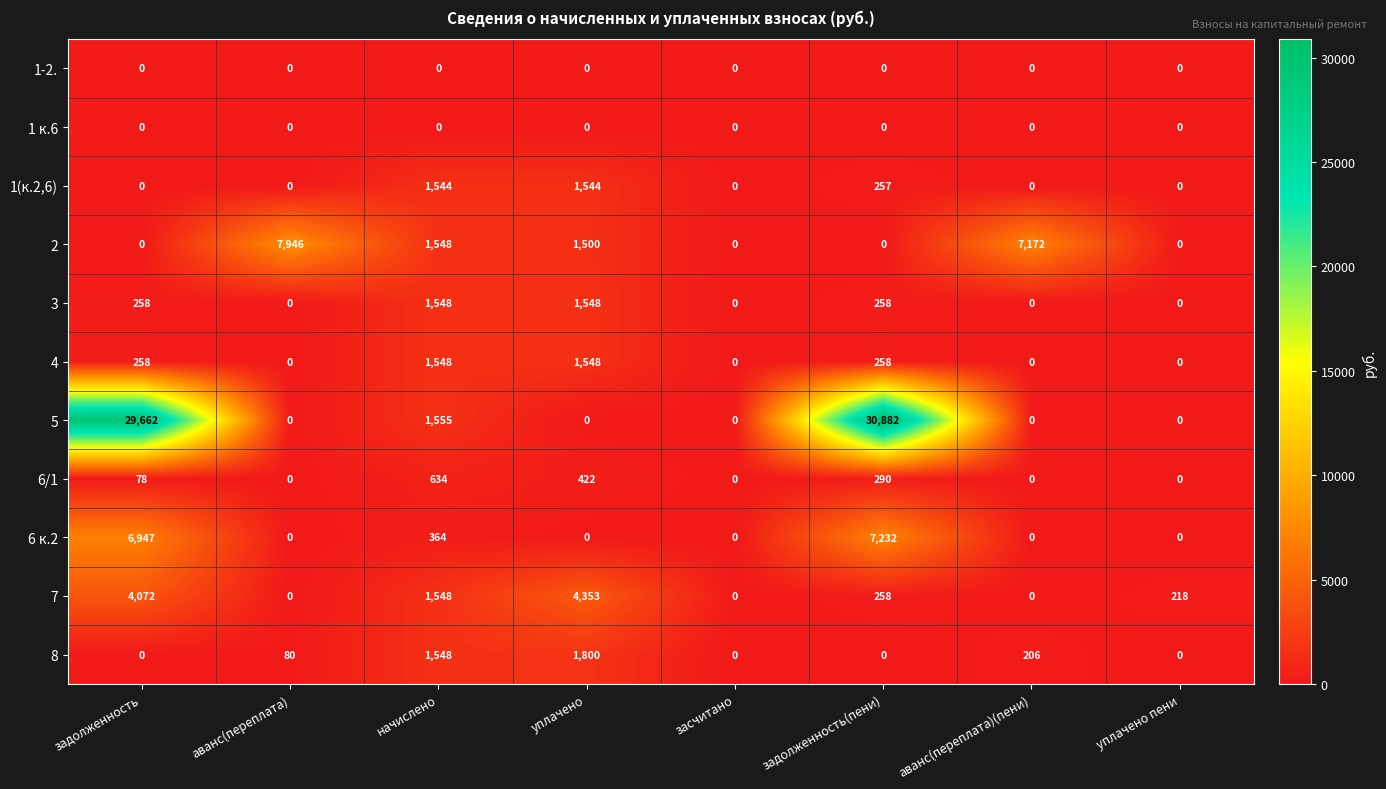

Which series has the largest range (max minus min)?

5